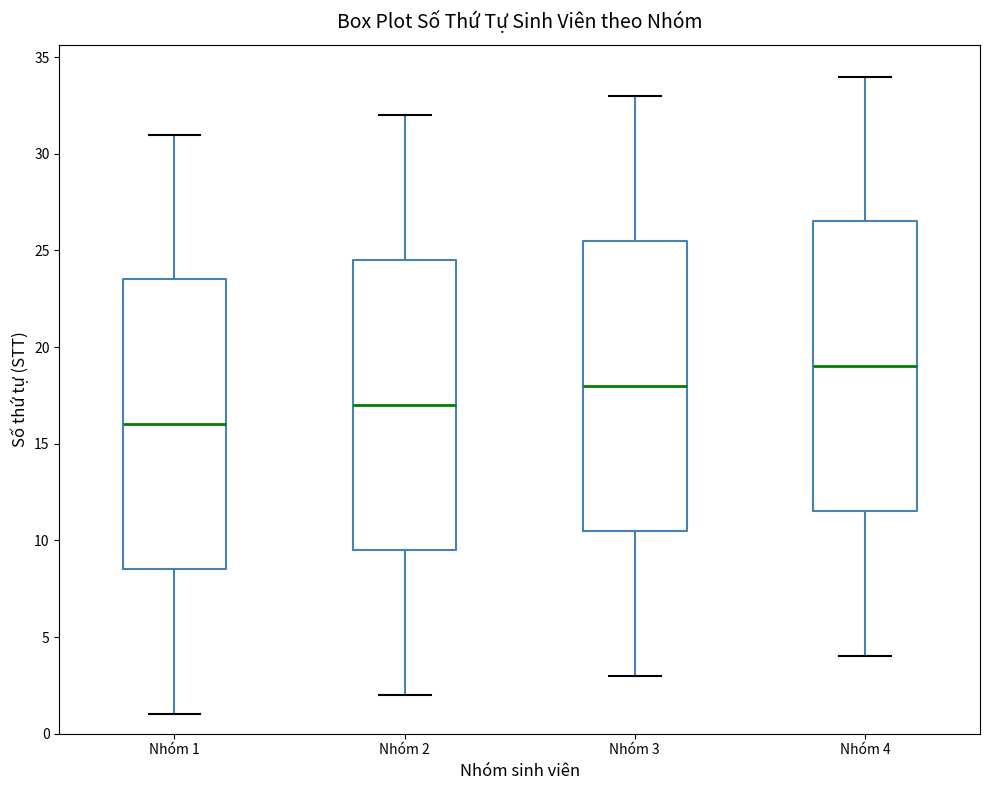

Reading left to right, transcribe this box plot: for each box, give where its median line is, the range the box spans, and where its two whiskers end, as read against the y-axis. The values are not printed on the chart, so give them approximately, as read against the axis.

Nhóm 1: median 16.0, box 8.5 to 23.5, whiskers 1.0 to 31.0
Nhóm 2: median 17.0, box 9.5 to 24.5, whiskers 2.0 to 32.0
Nhóm 3: median 18.0, box 10.5 to 25.5, whiskers 3.0 to 33.0
Nhóm 4: median 19.0, box 11.5 to 26.5, whiskers 4.0 to 34.0